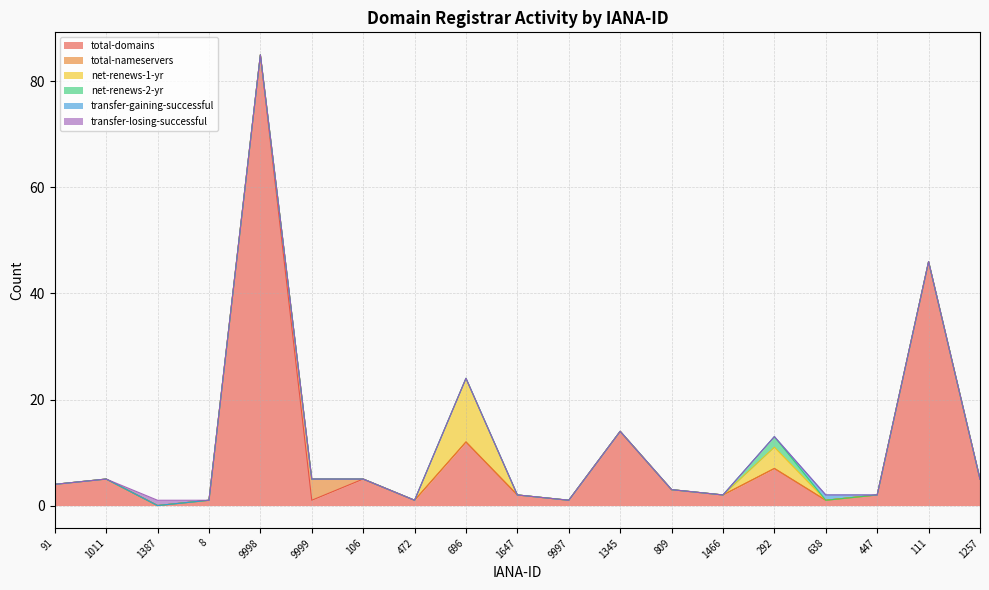

What is the difference between the maximum and minimum values in the total-domains series?

85